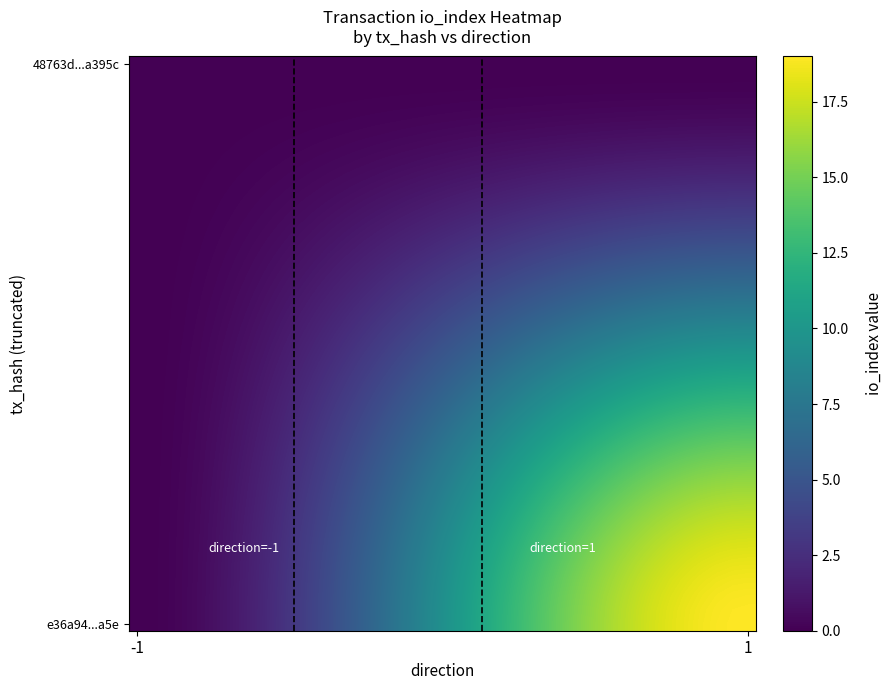

Which series has the widest spread of values?

e36a94...a5e